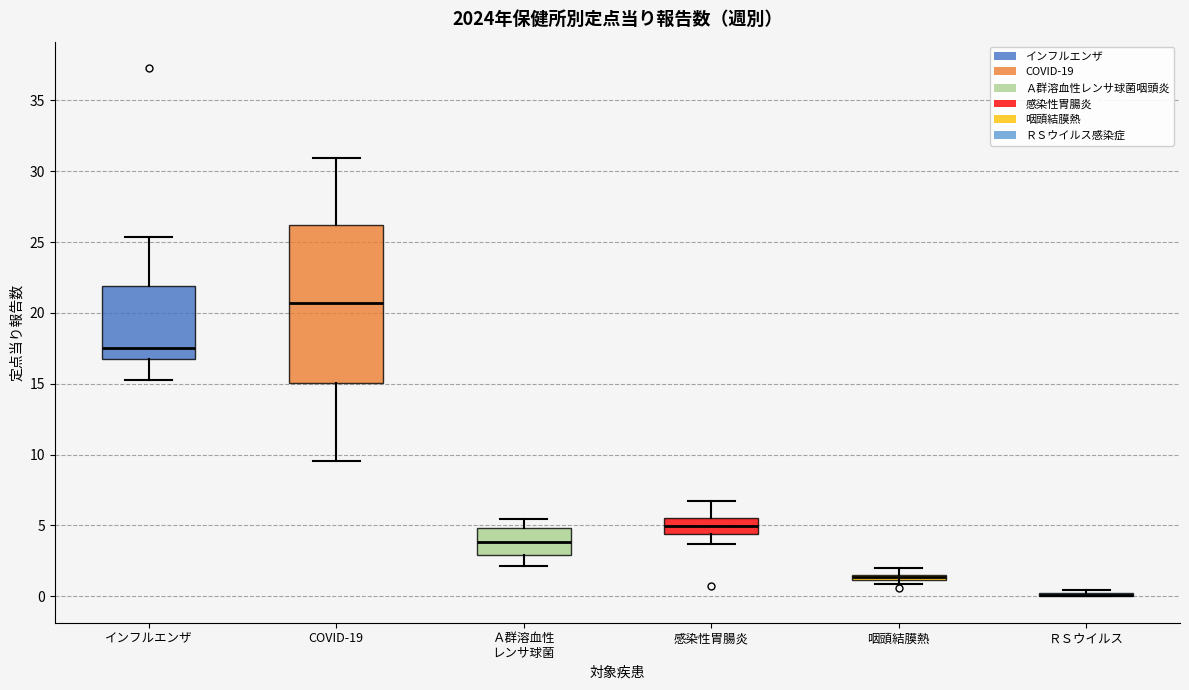

Where does the lower whisker of the box for 感染性胃腸炎 end on the y-axis? The values are not printed on the chart, so give them approximately, as read against the axis.

3.5